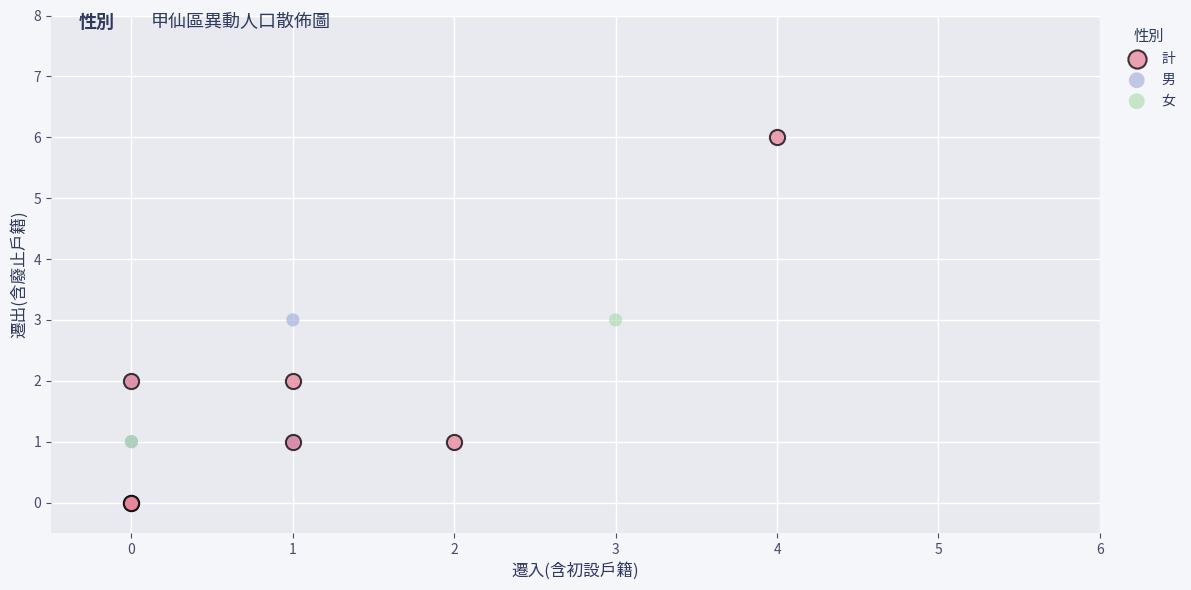

Which series has the largest Y range (max minus min)?

計